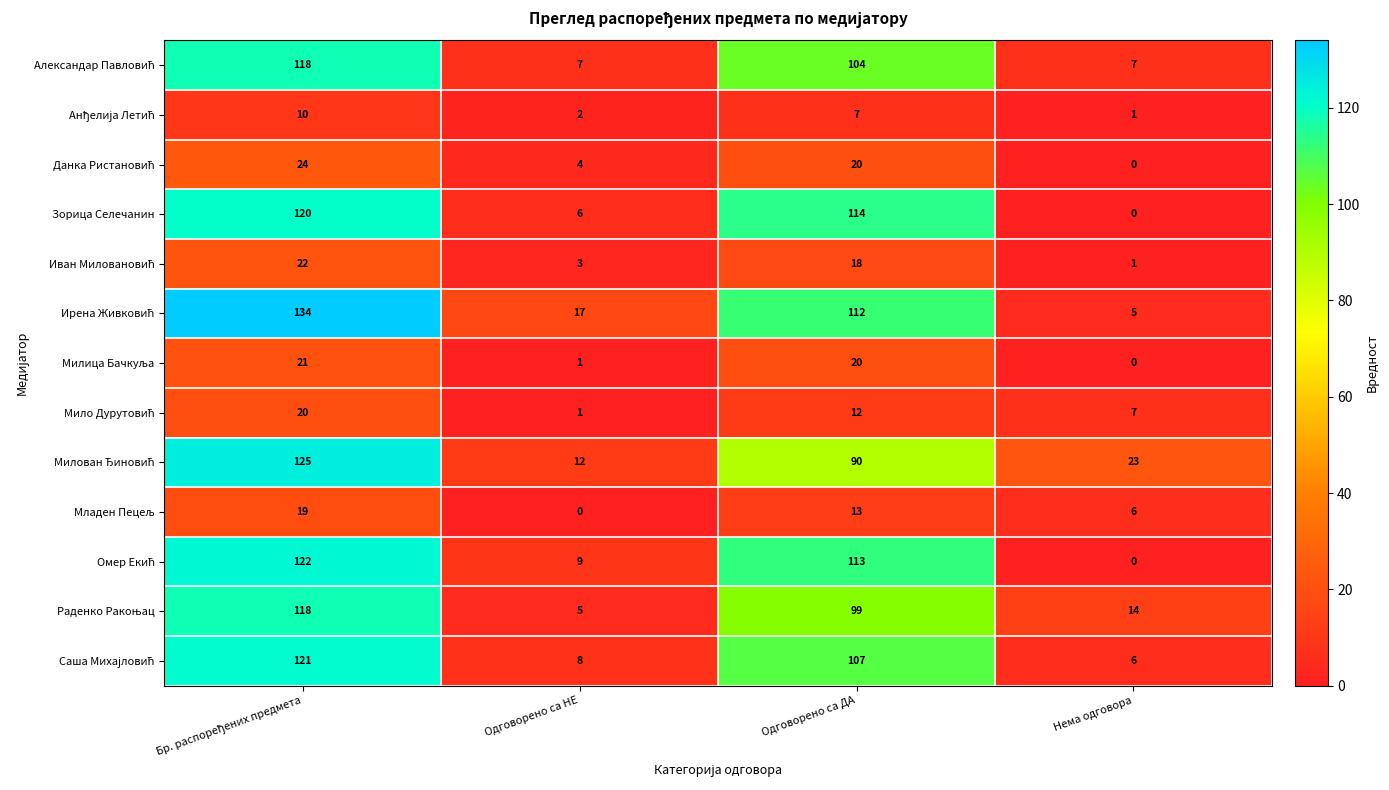

What is the greatest value displayed?

134